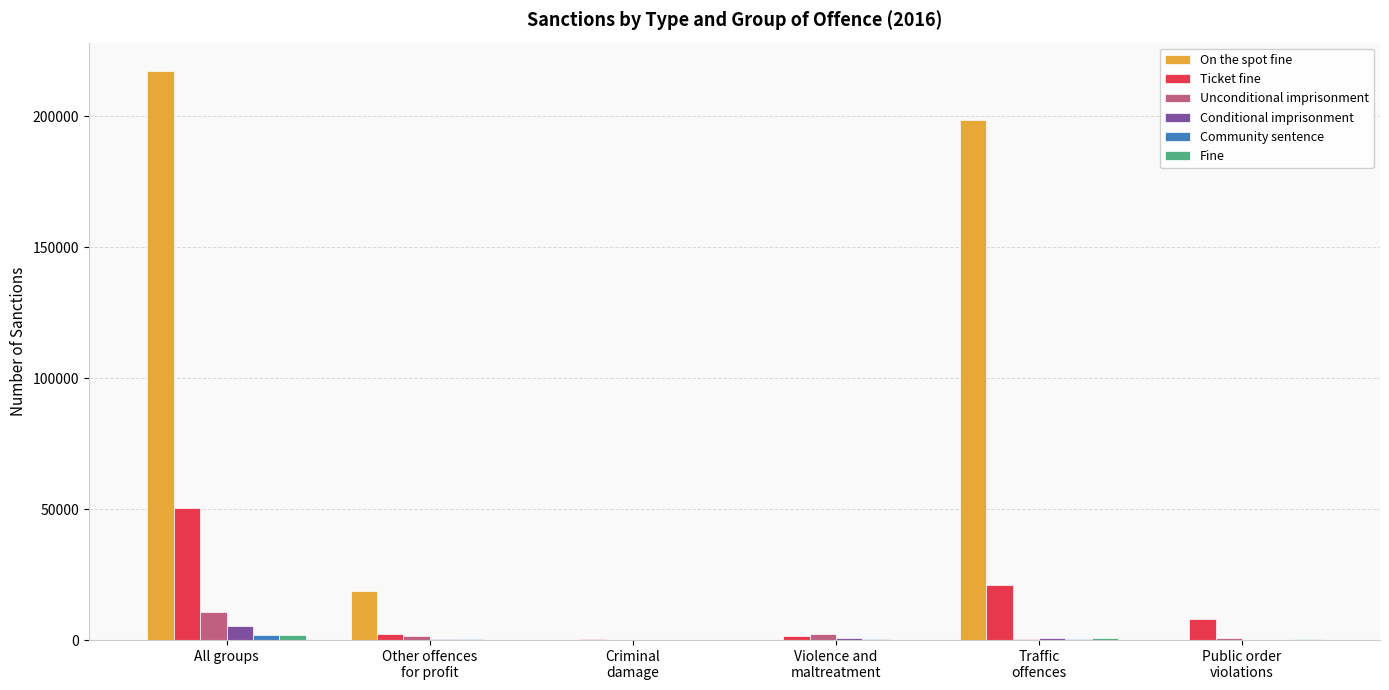

What is the maximum value shown in the chart?

217197